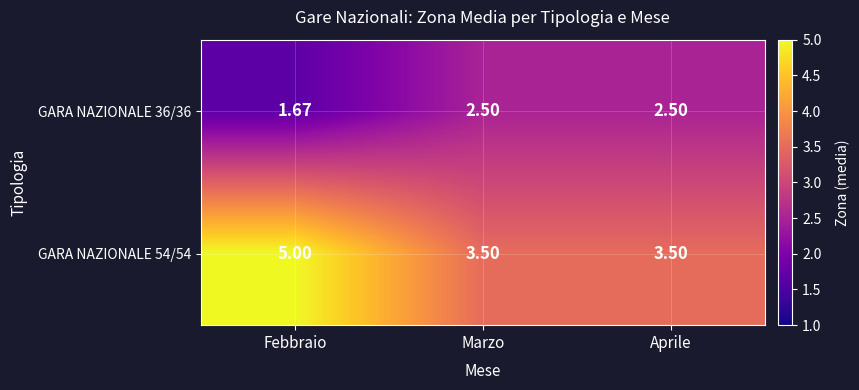

Which series has the largest range (max minus min)?

GARA NAZIONALE 54/54